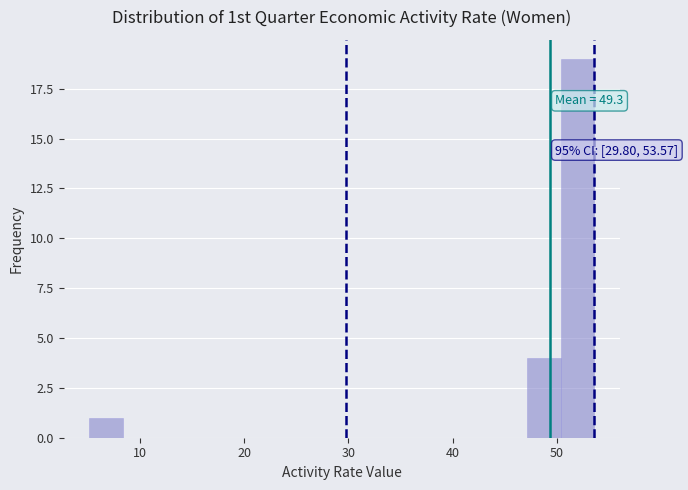

Around what value on the x-axis is the tallest bar? Give the approximate position of its centre, as read against the axis.

52